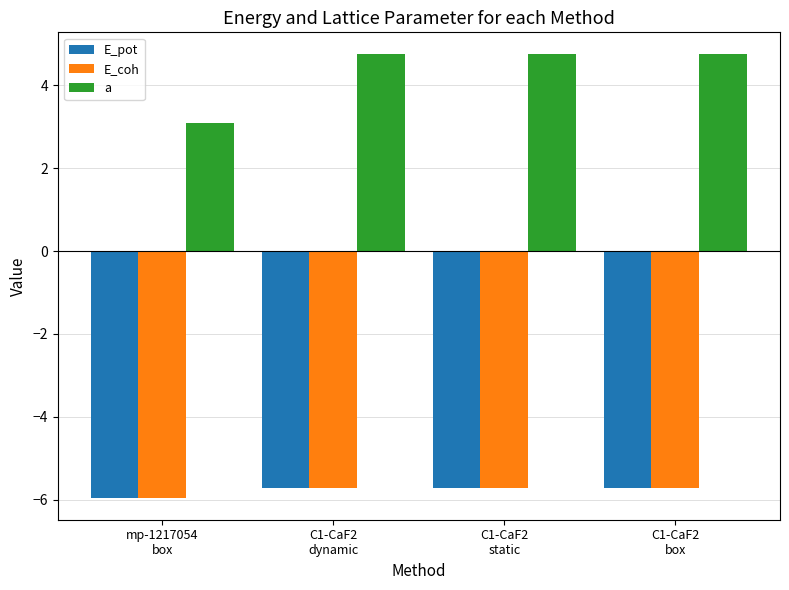

What is the lowest value of the E_coh series?

-5.9